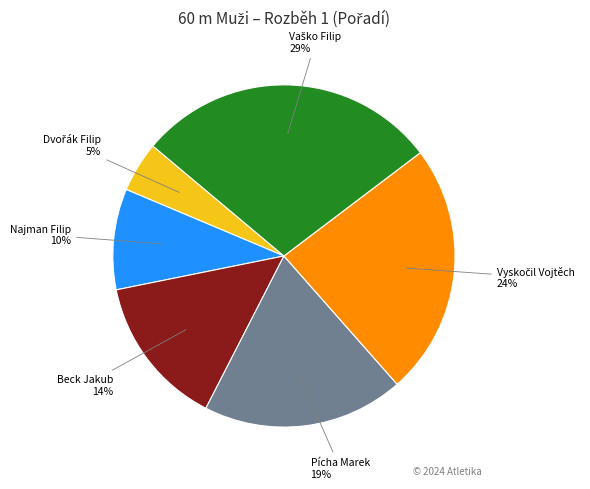

To the nearest percent, what is the average slice percentage?

17%